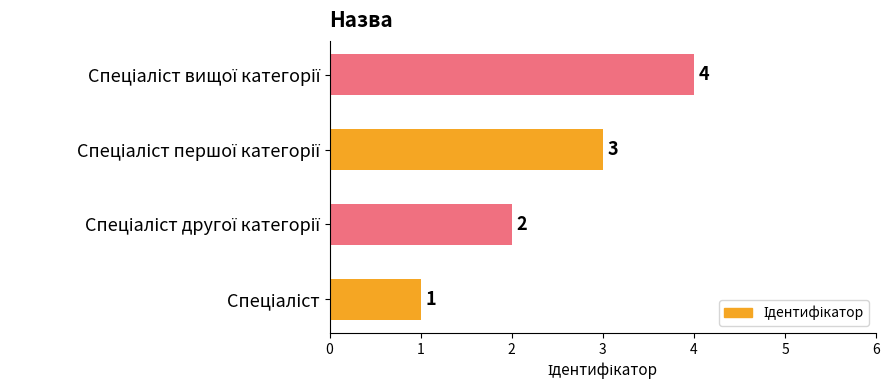

What is the sum of all values?

10